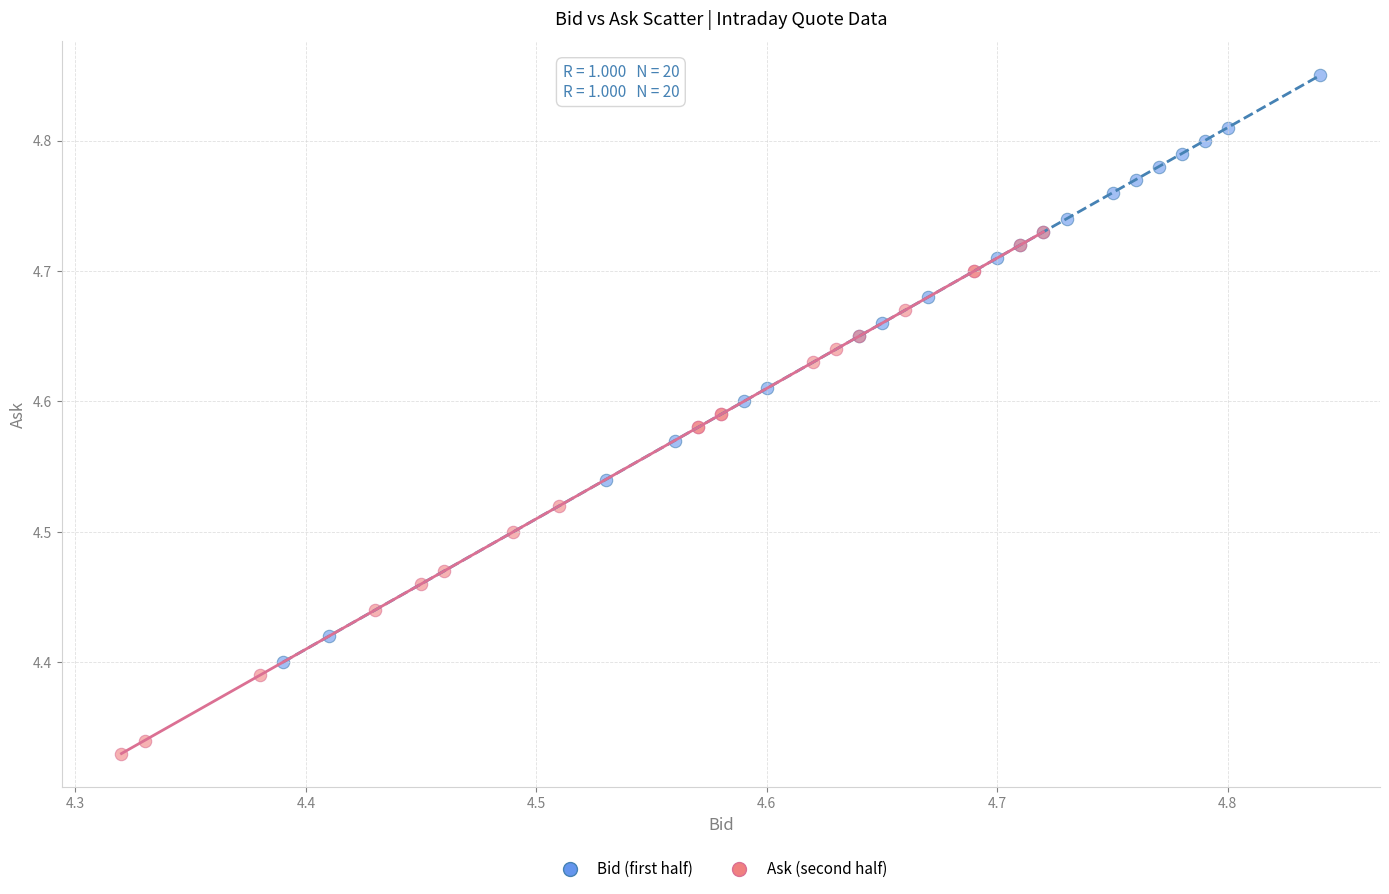

Which series contains the lowest Y value?

Ask (second half)